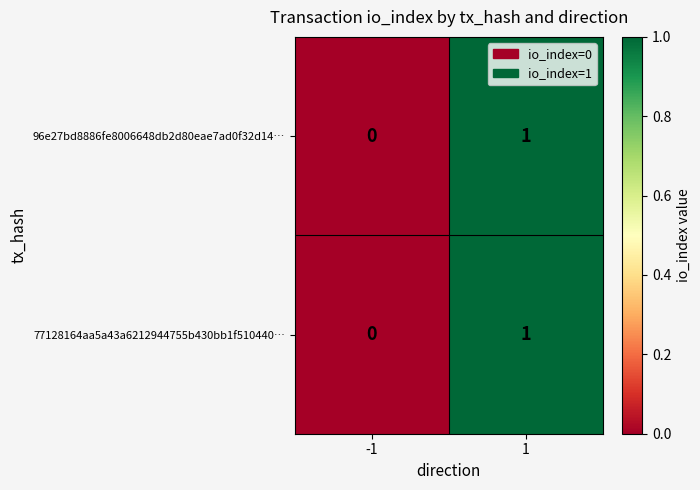

Is it true that 77128164aa5a43a6212944755b430bb1f510440… equals 1 at 1?

True